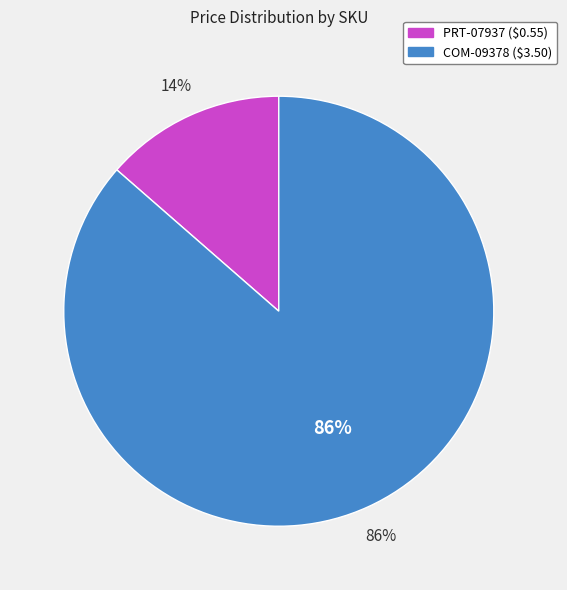

Rank the categories by value from lowest to highest.

PRT-07937, COM-09378